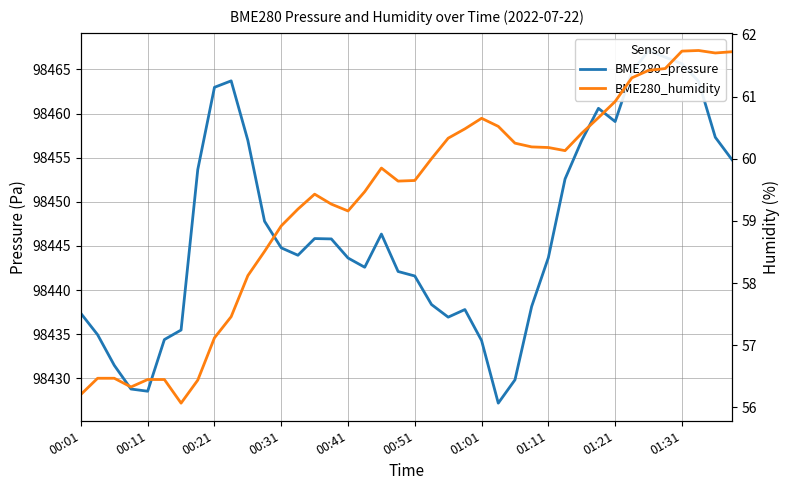

What is the lowest value of the BME280_pressure series?

98427.2